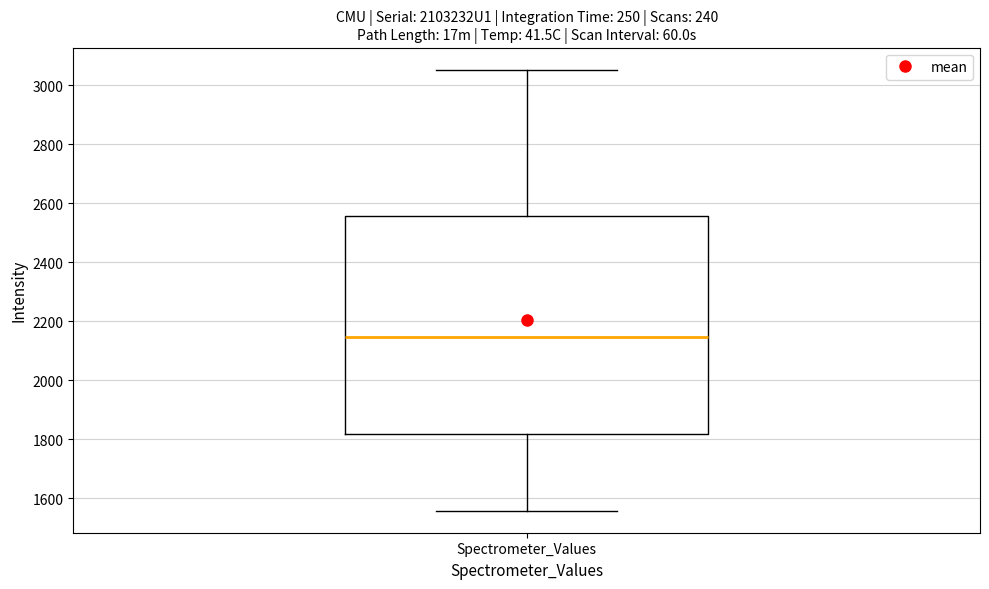

Read this box plot against the y-axis: the position of the median line, the range covered by the box, and the ends of both whiskers. The values are not printed on the chart, so give them approximately, as read against the axis.

median 2140, box 1820 to 2560, whiskers 1560 to 3060